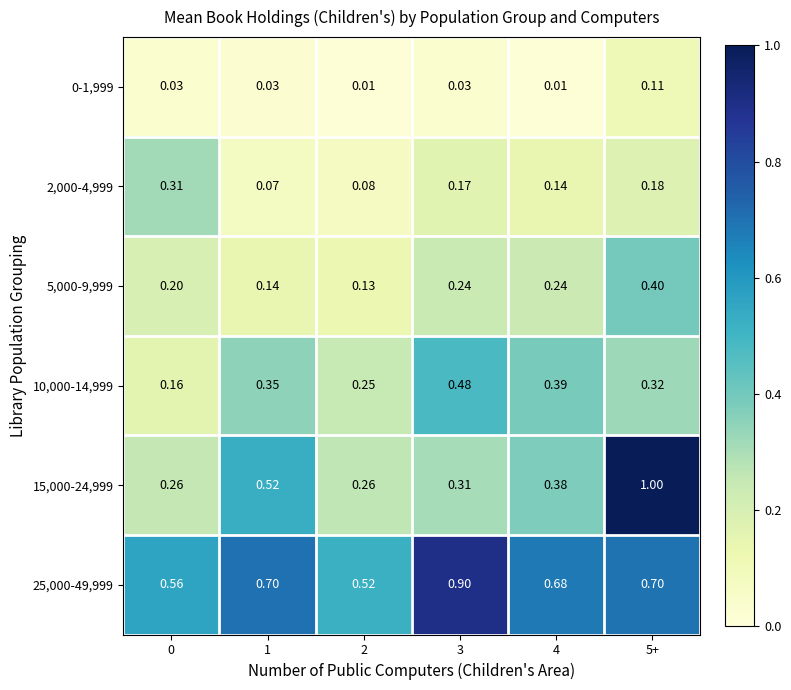

Is the value of 5,000-9,999 at 2 greater than the value of 2,000-4,999 at 4?

No